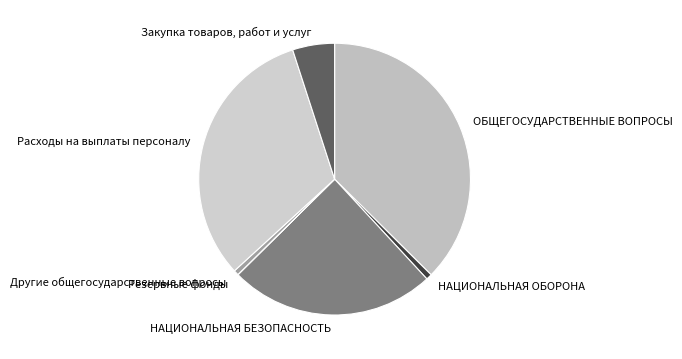

The Закупка товаров, работ и услуг slice represents 13% of the pie. True or false?

False